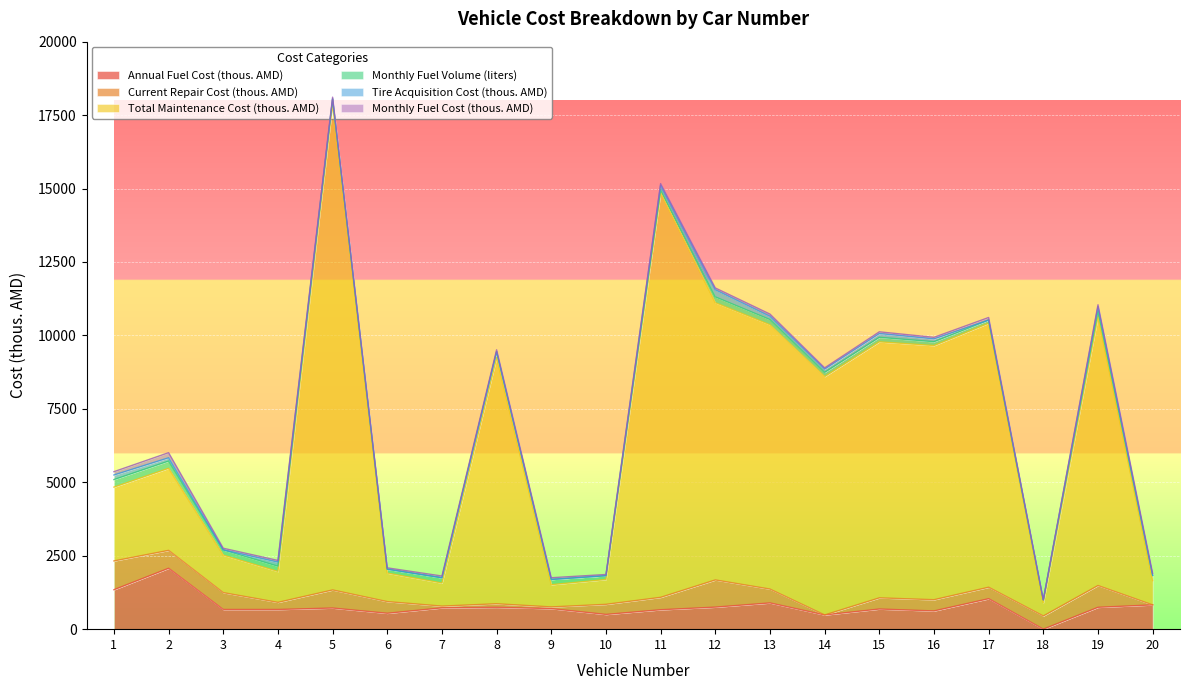

Does the chart display data point markers on the line(s)?

No